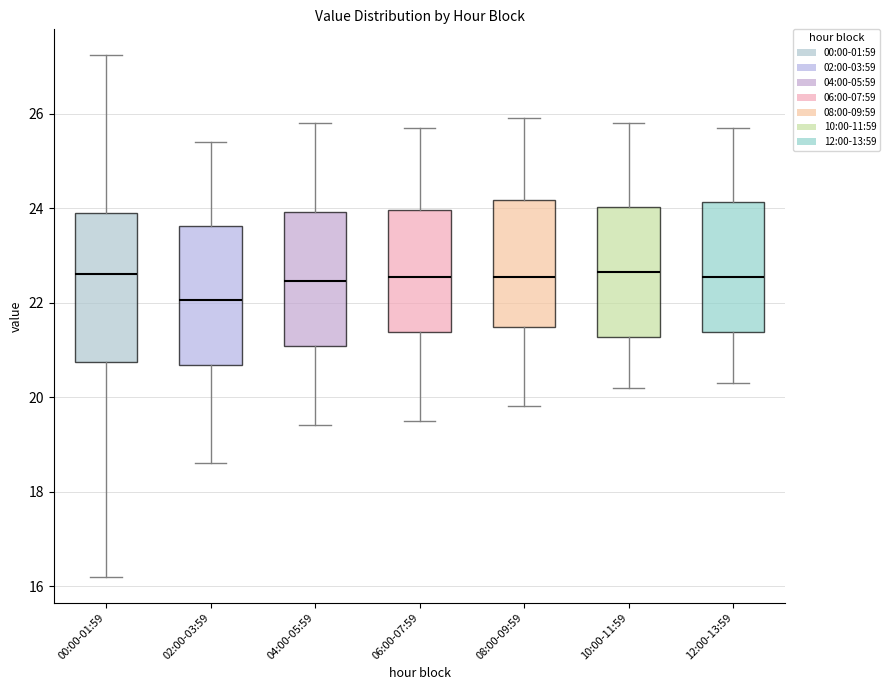

Which box has the lowest median line?

02:00-03:59